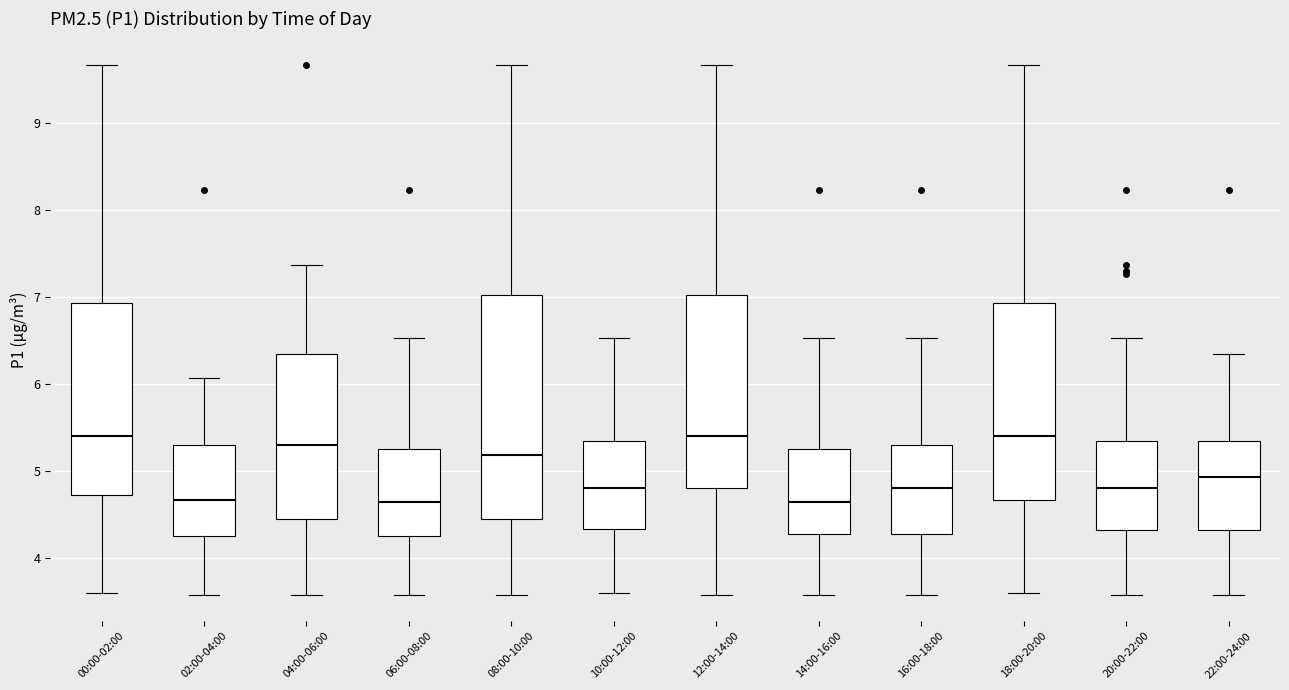

Comparing the boxes themselves (not the whiskers), which one is the tallest?

08:00-10:00